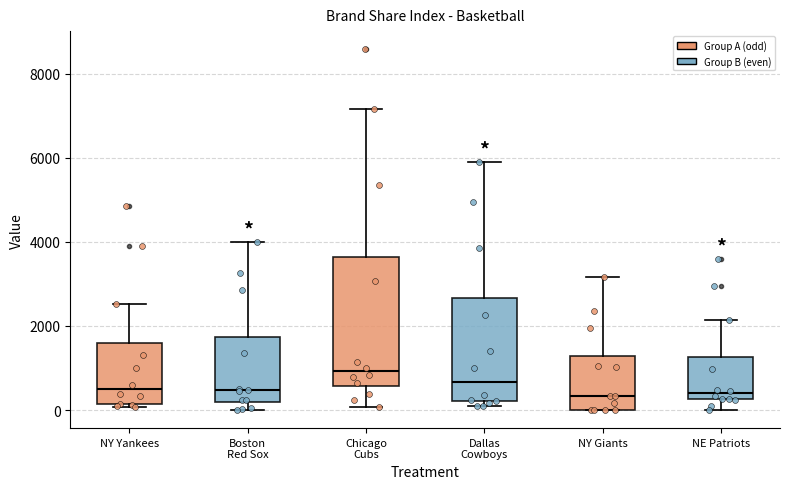

Which box's median line is the highest?

Chicago Cubs